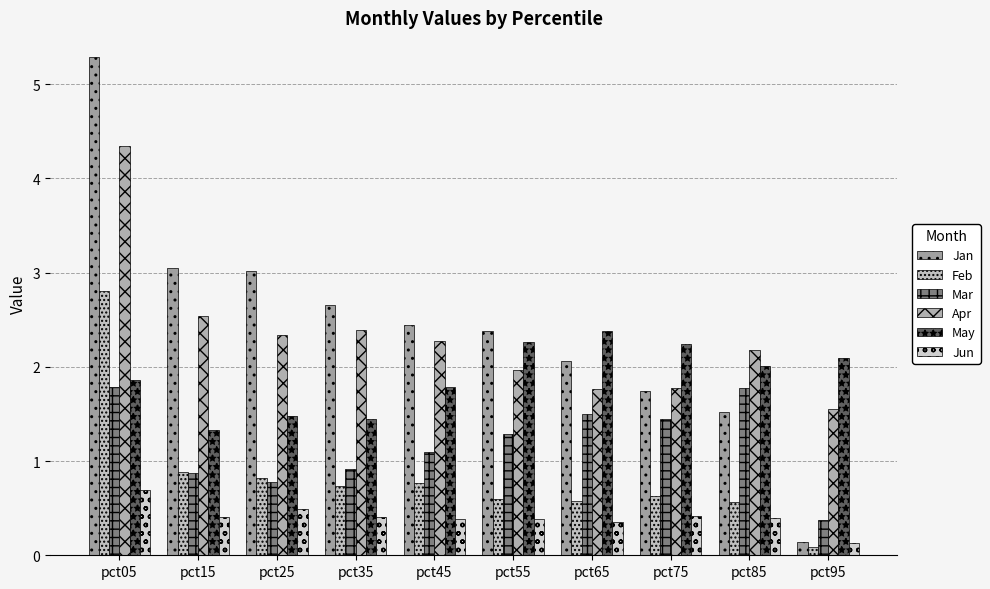

Are the bars grouped side by side (vs. stacked)?

Yes